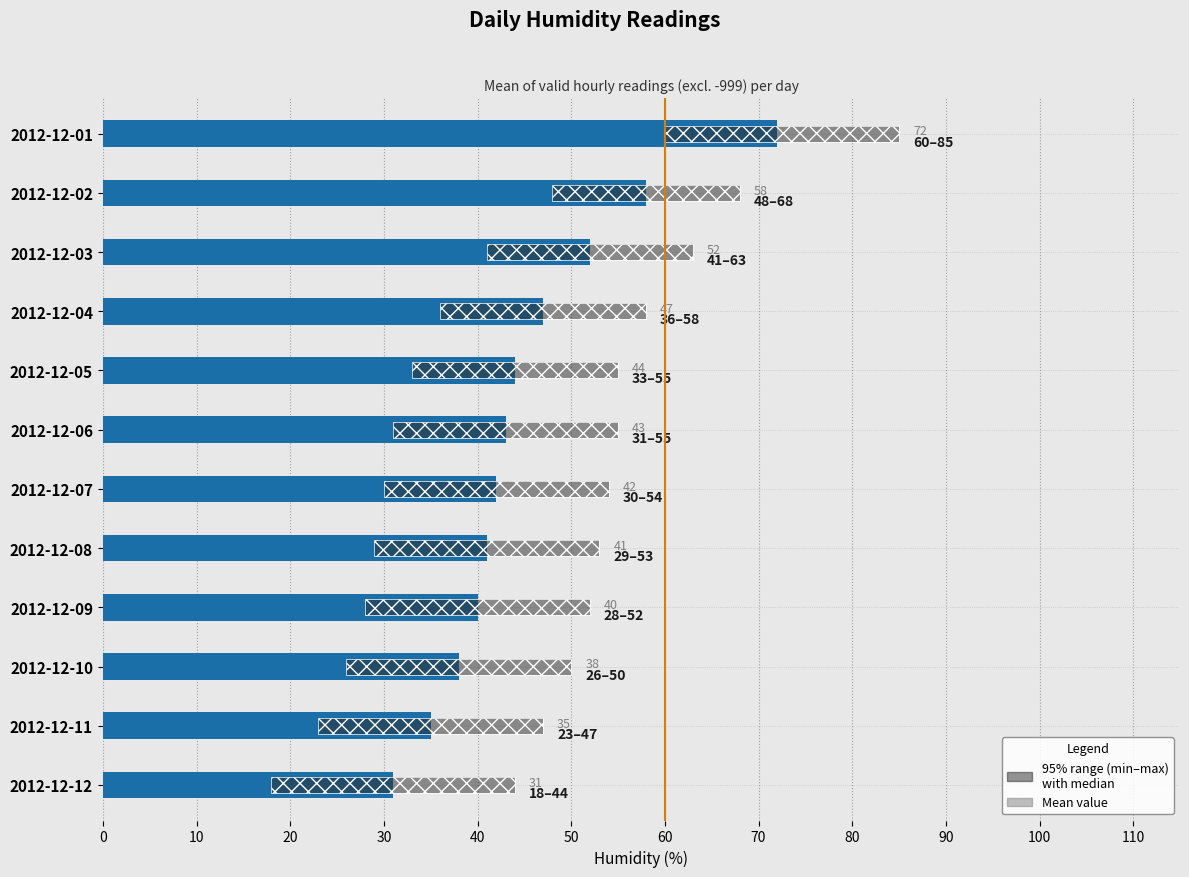

How many groups of bars are there?

12